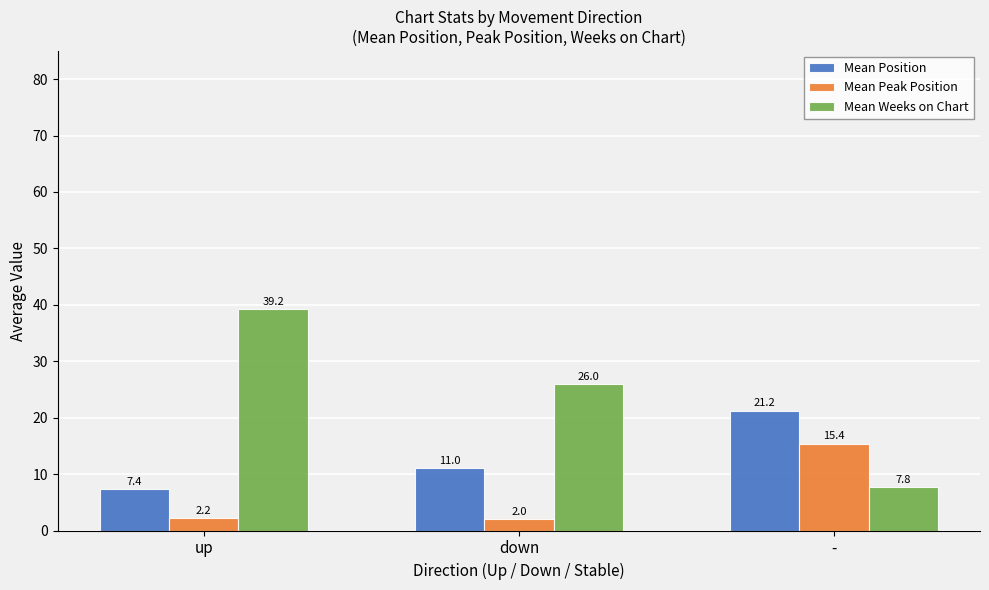

Which category has the lowest value in the Mean Position series?

up